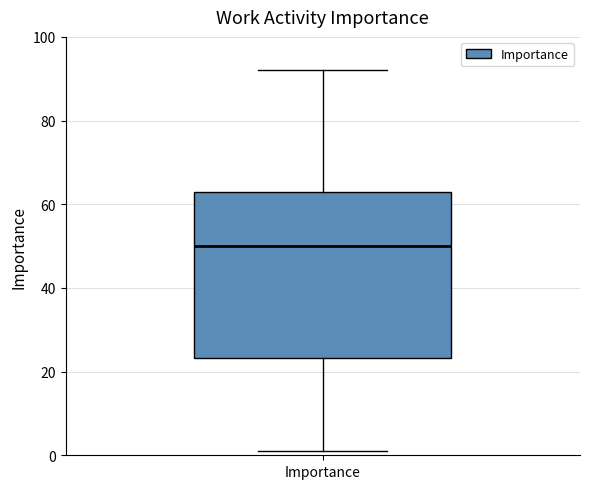

Read this box plot against the y-axis: the position of the median line, the range covered by the box, and the ends of both whiskers. The values are not printed on the chart, so give them approximately, as read against the axis.

median 50, box 24 to 64, whiskers 2 to 92